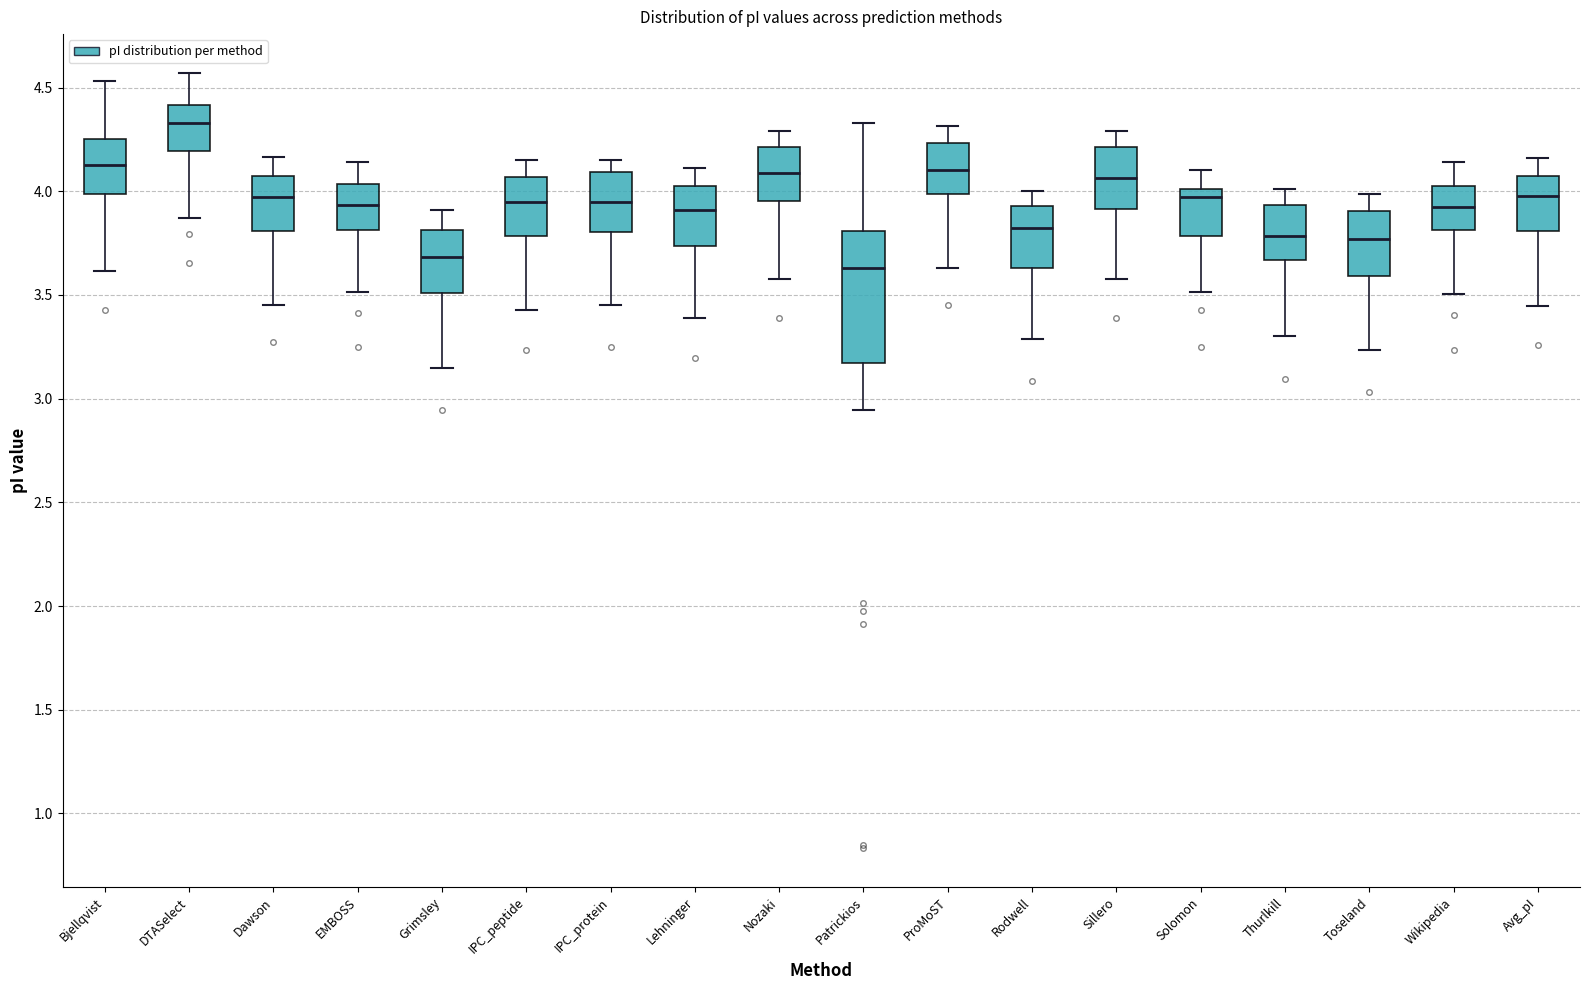

Where does the median line of the box for Avg_pI sit on the y-axis? The values are not printed on the chart, so give them approximately, as read against the axis.

4.00